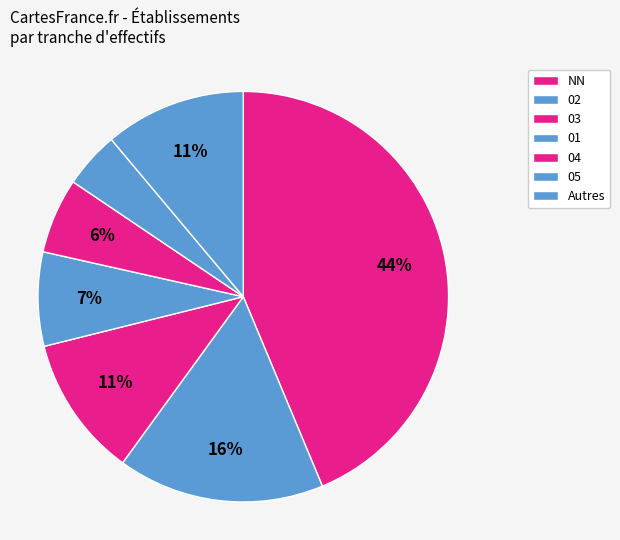

Does any single category account for the majority?

No